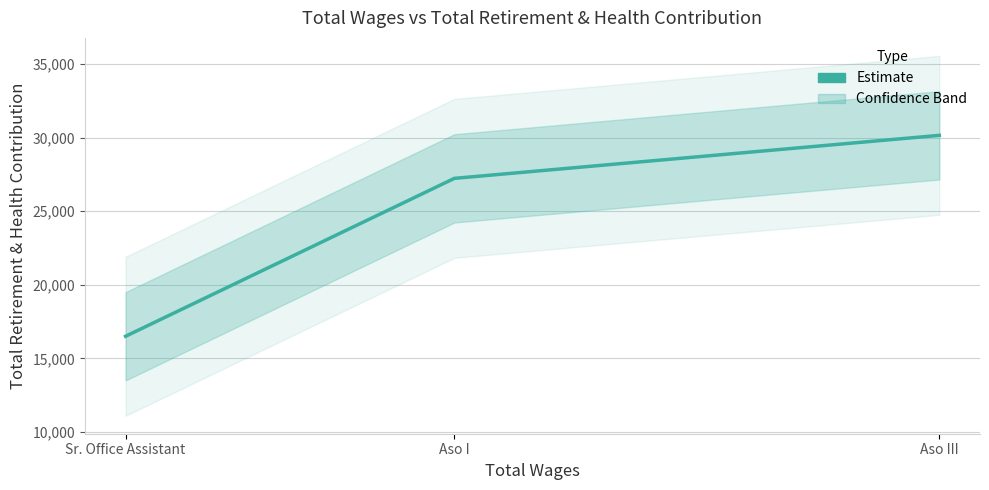

Reading right to left, what are all the values shown in this chart?

Aso III=30158	Aso I=27234	Sr. Office Assistant=16504